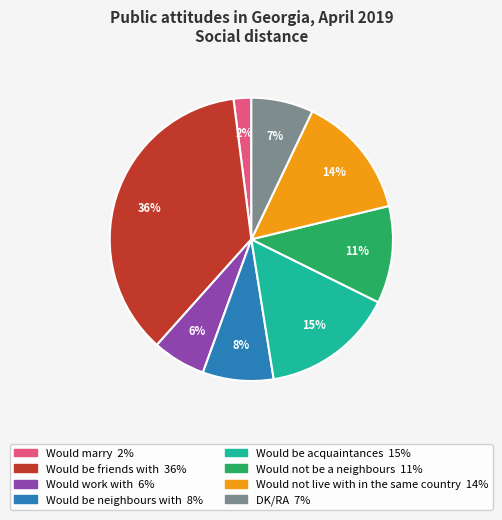

To the nearest percent, what percentage of the pie is Would not be a neighbours?

11%